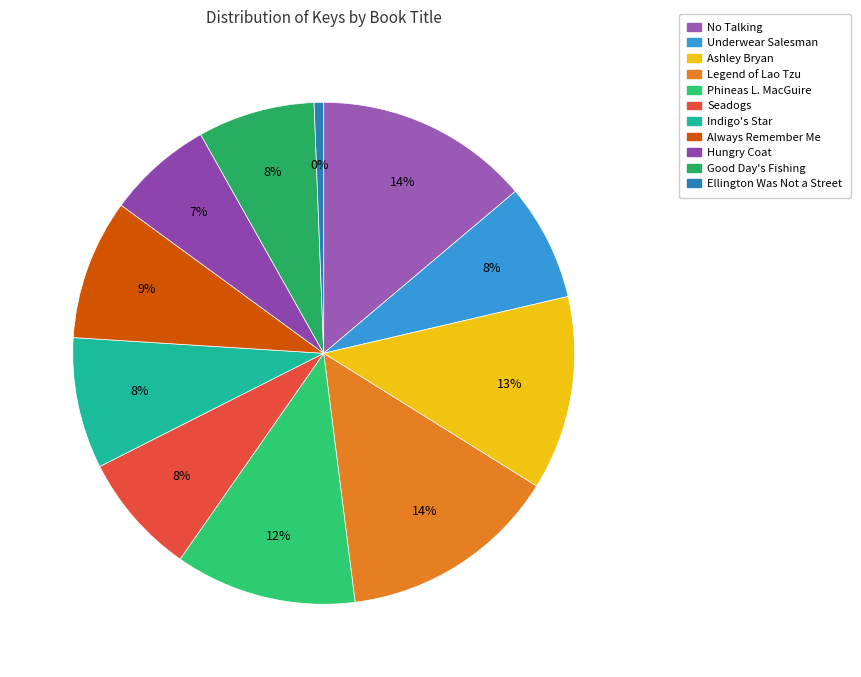

To the nearest percent, what is the combined percentage of Seadogs and Always Remember Me?

17%